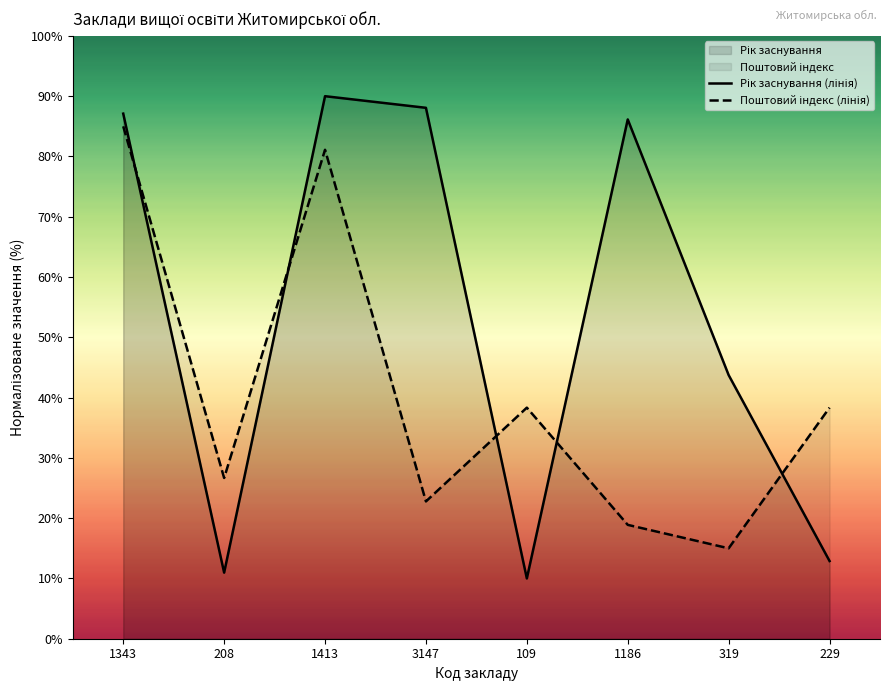

Reading right to left, extract all data points from this chart.

Рік заснування: 229=12.9	319=43.7	1186=86.1	109=10.0	3147=88.1	1413=90.0	208=11.0	1343=87.1
Поштовий індекс (місцезнаходження): 229=38.3	319=15.0	1186=18.9	109=38.3	3147=22.8	1413=81.1	208=26.7	1343=85.0